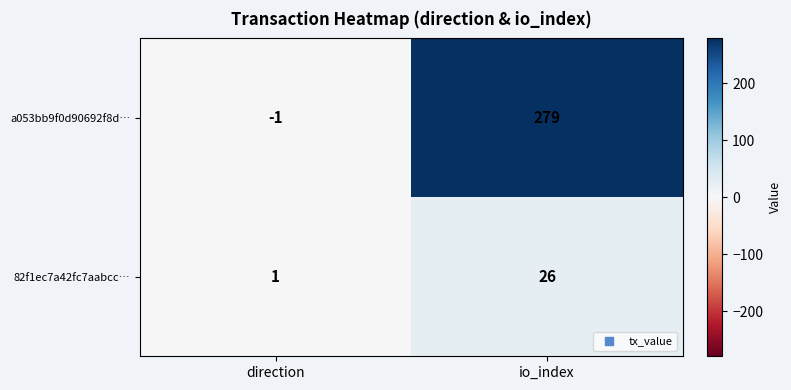

The value of 82f1ec7a42fc7aabcc… at io_index is 40. True or false?

False